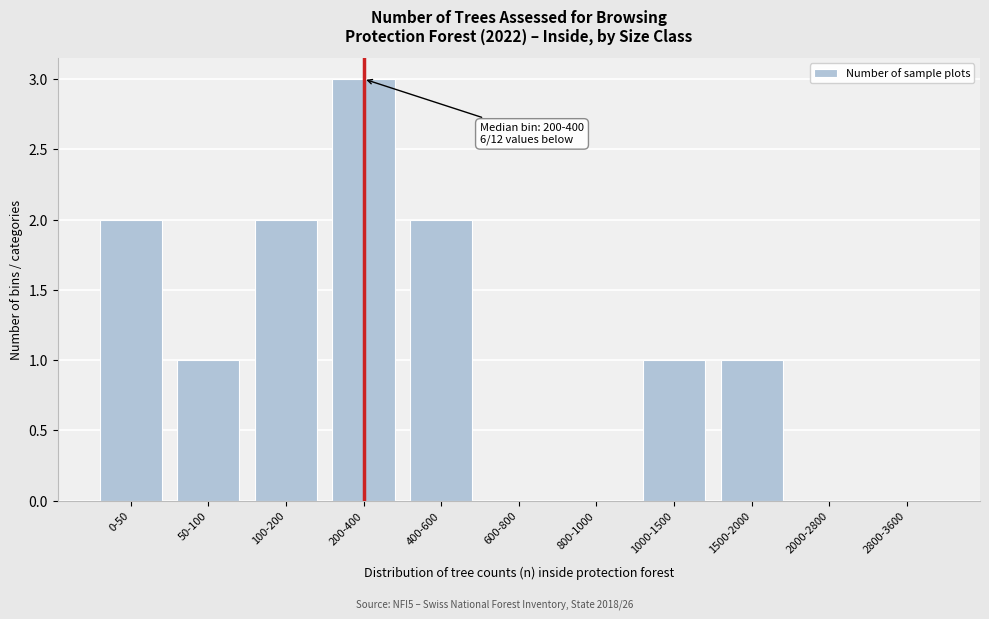

Reading left to right, extract all data points from this chart.

0-50=2	50-100=1	100-200=2	200-400=3	400-600=2	600-800=0	800-1000=0	1000-1500=1	1500-2000=1	2000-2800=0	2800-3600=0